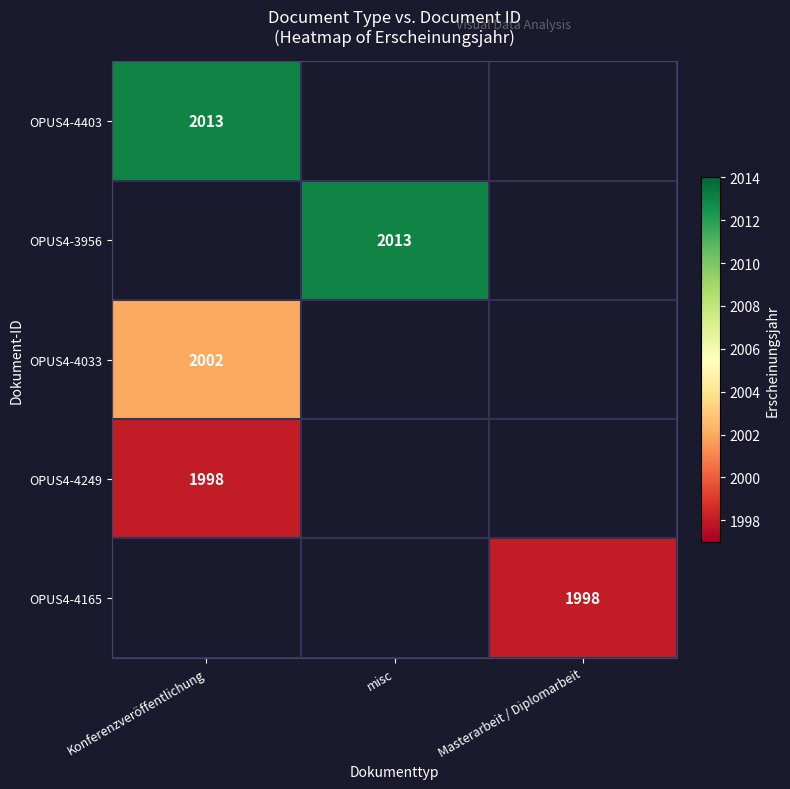

How many series are shown in this chart?

5